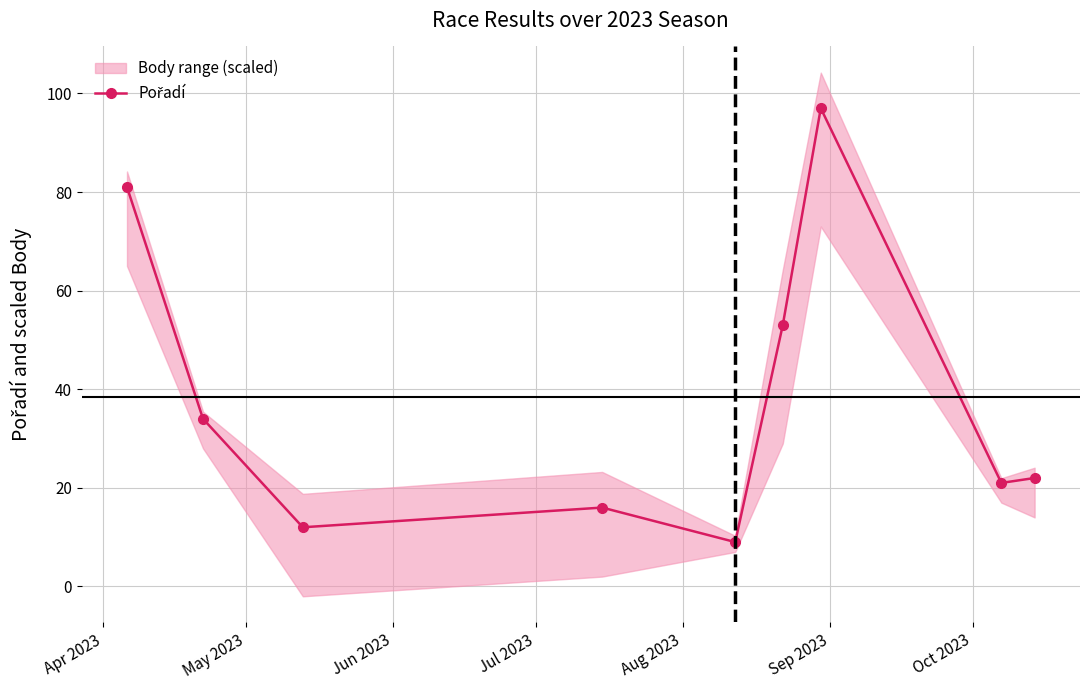

True or false: the data shows 26 at Jul 2023.

False